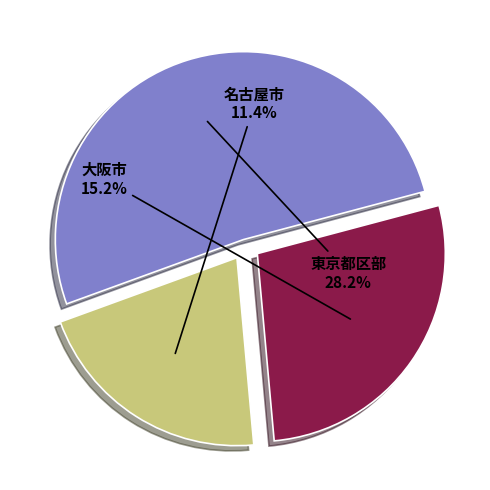

Does 神戸市 account for over 50% of the chart?

No